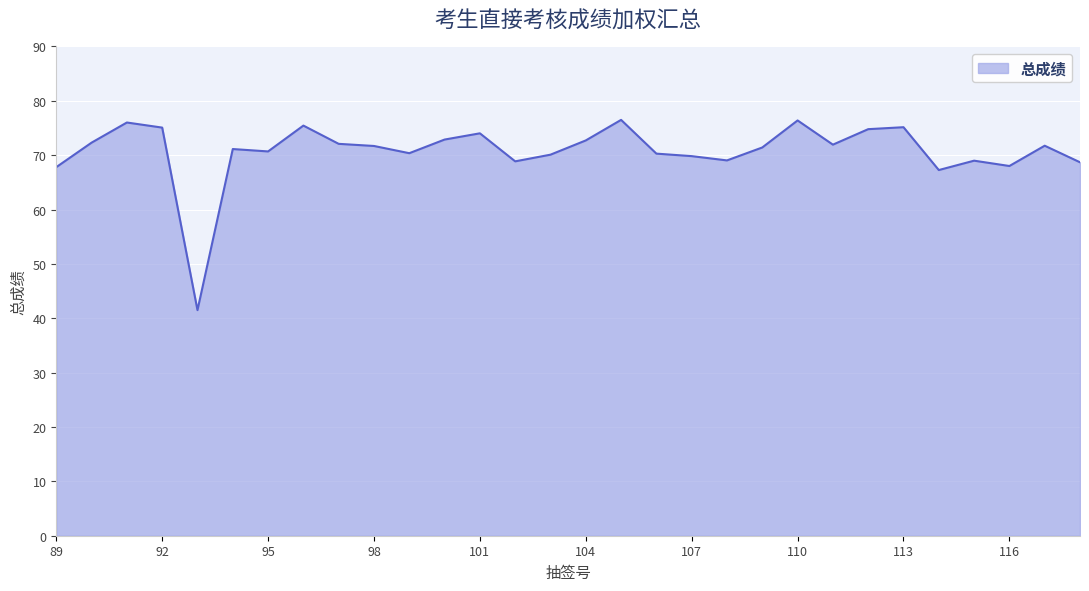

What is the difference between the maximum and minimum values?

35.0